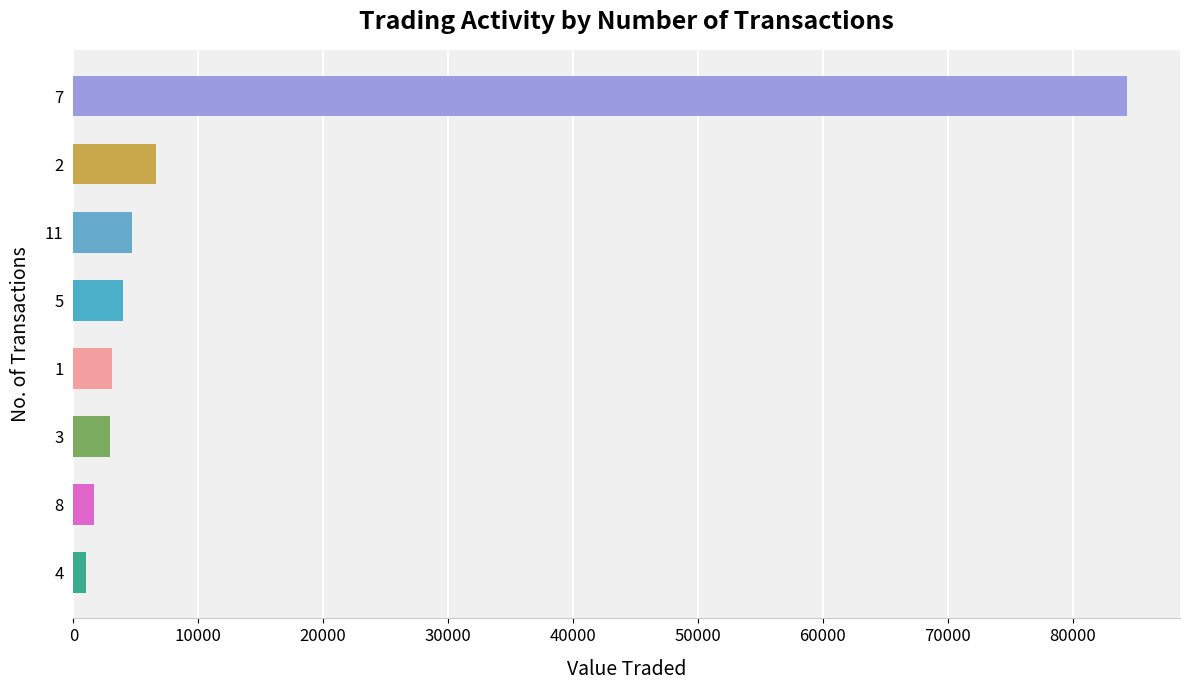

What is the change in value from 1 to 7?

+81300